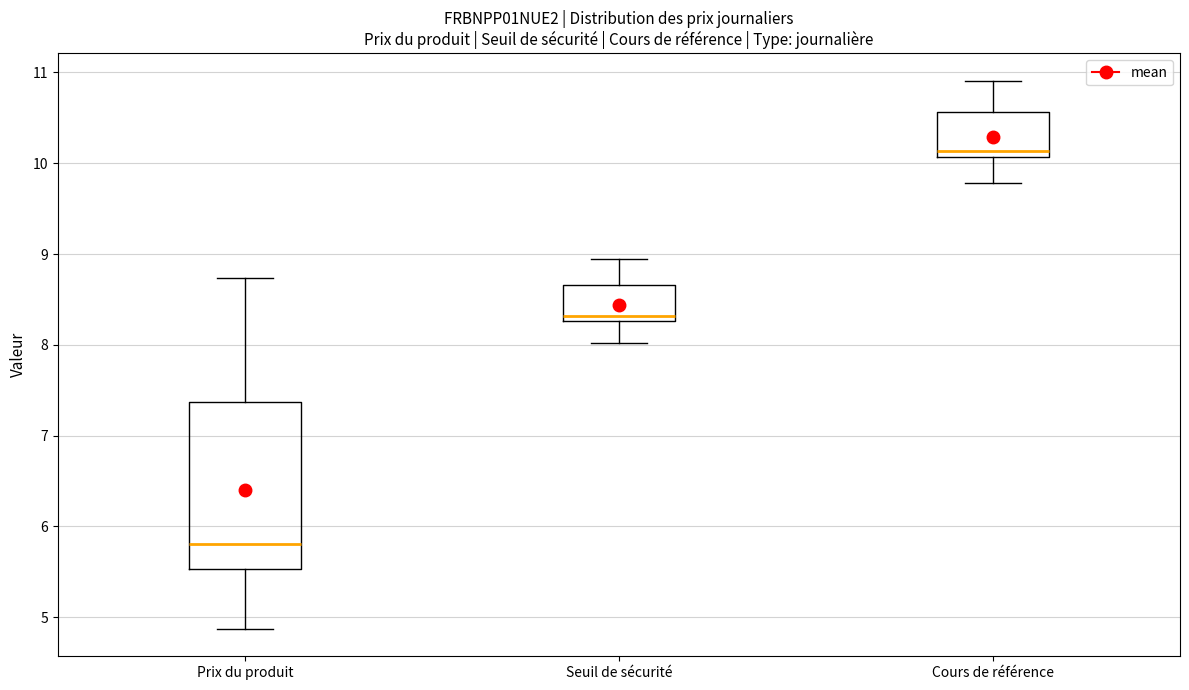

Which box is the tallest, from its lower edge to its upper edge?

Prix du produit